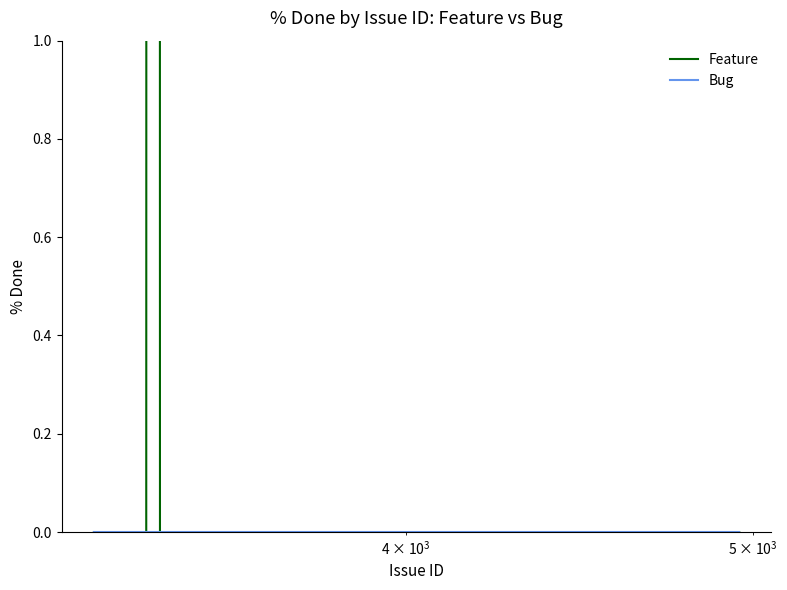

List the series in order of their peak value, lowest first.

Bug, Feature